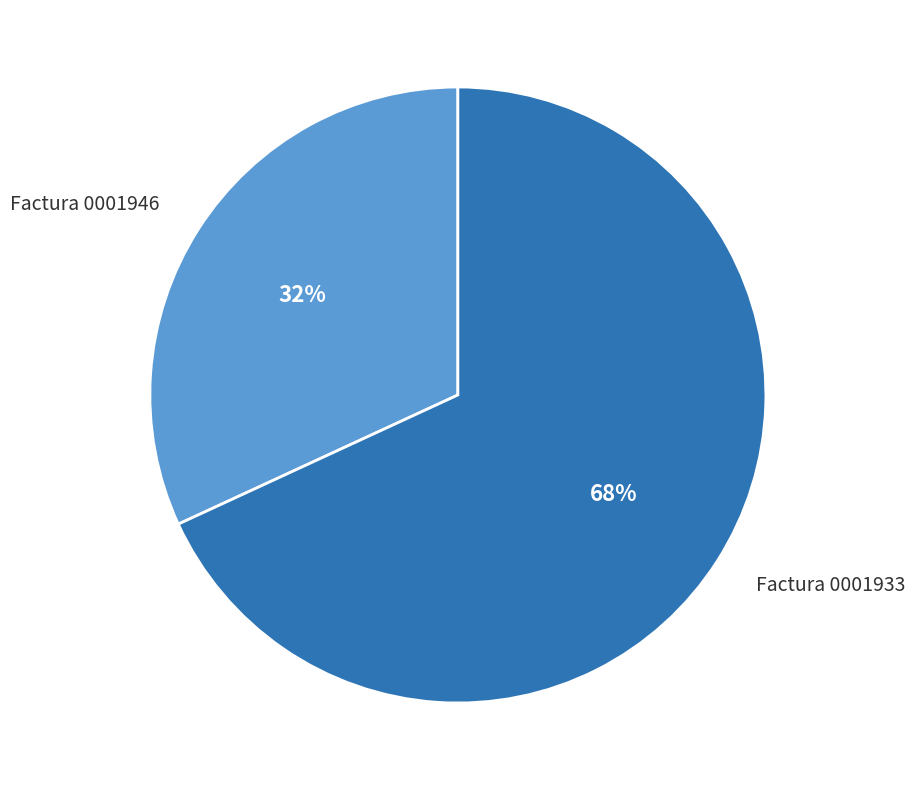

Which has a higher value, Factura 0001946 or Factura 0001933?

Factura 0001933